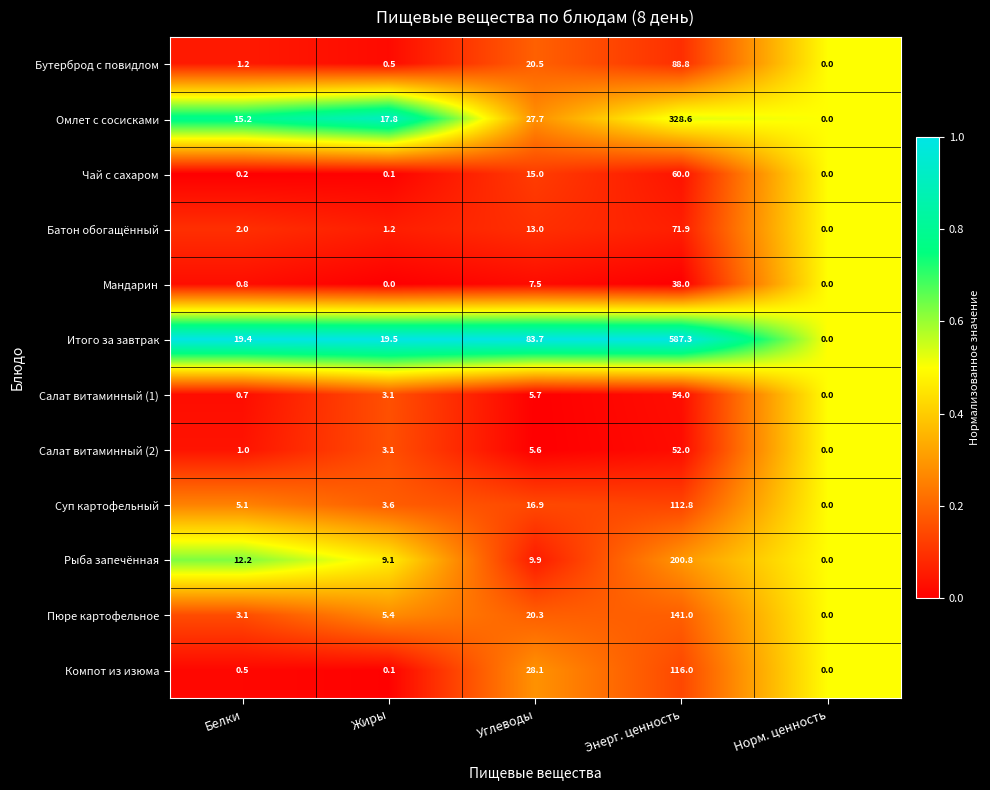

At Углеводы, list the series in order from smallest to largest.

Салат витаминный (2), Салат витаминный (1), Мандарин, Рыба запечённая, Батон обогащённый, Чай с сахаром, Суп картофельный, Пюре картофельное, Бутерброд с повидлом, Омлет с сосисками, Компот из изюма, Итого за завтрак